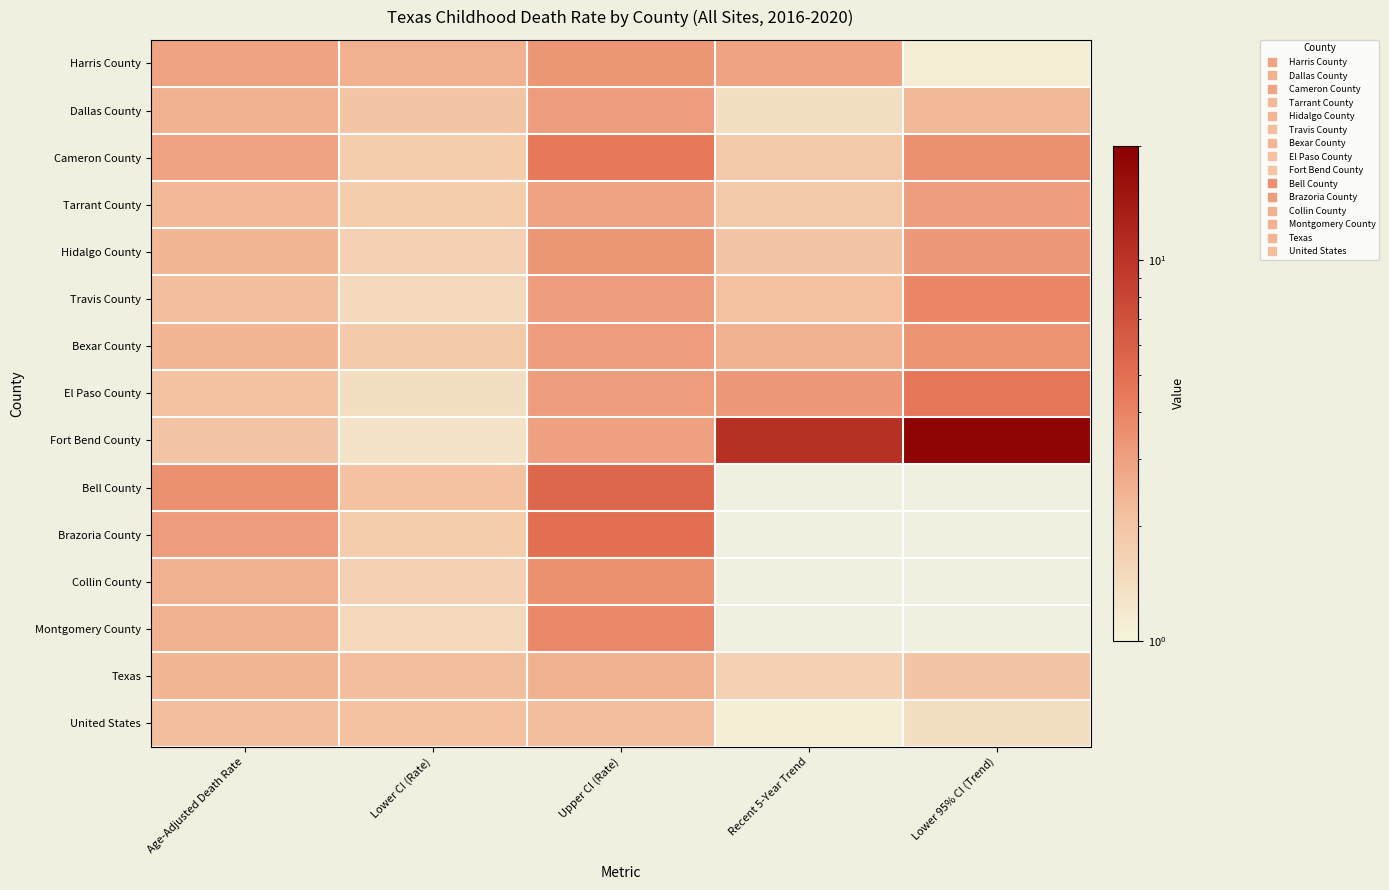

At which label does Harris County first exceed 2?

Age-Adjusted Death Rate